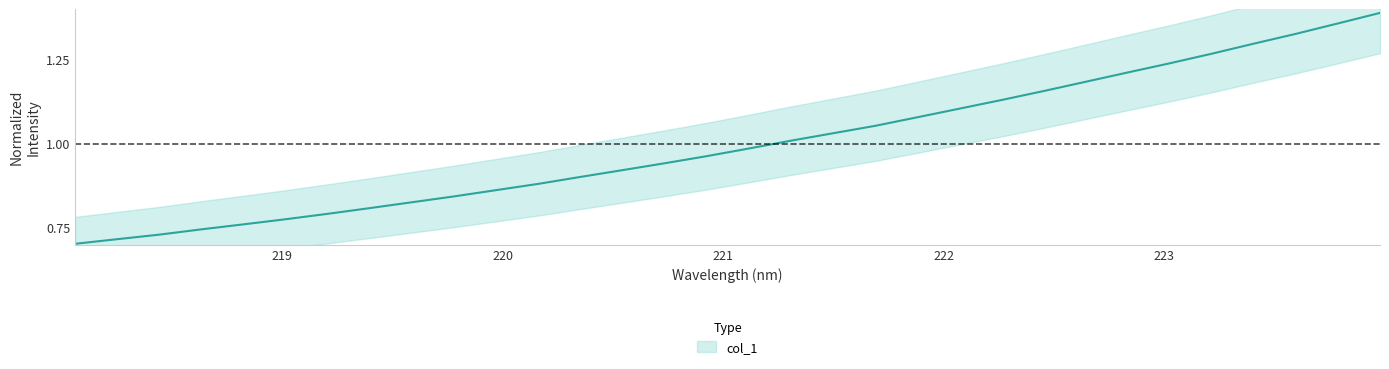

True or false: the data has more than 0 interior local peaks.

False